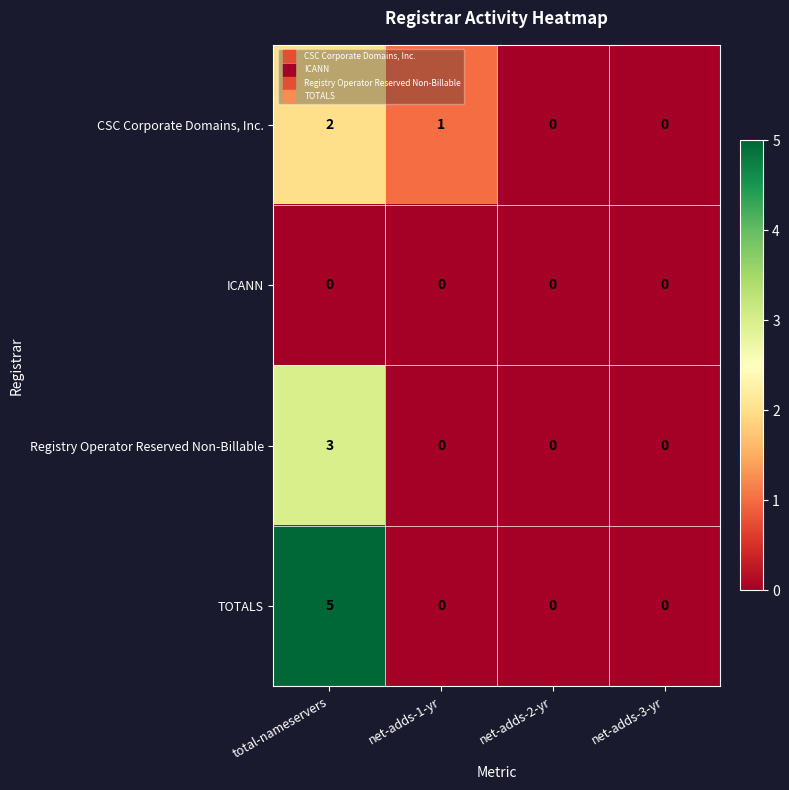

Which series changed the most between total-nameservers and net-adds-3-yr?

TOTALS